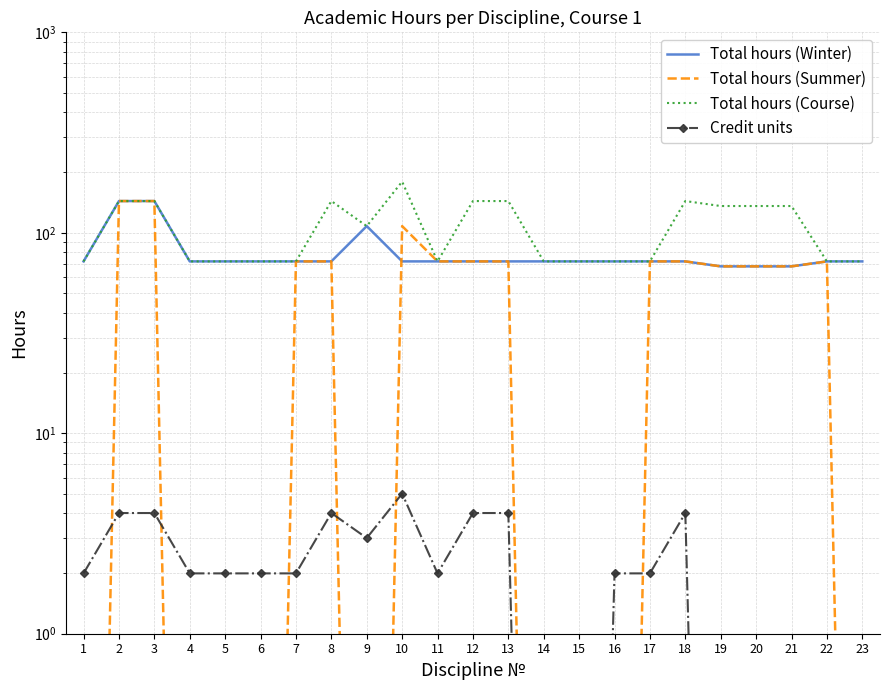

Reading left to right, transcribe all the data shown in this chart.

Total hours (Winter): 1=72.0	2=144.0	3=144.0	4=72.0	5=72.0	6=72.0	7=72.0	8=72.0	9=108.0	10=72.0	11=72.0	12=72.0	13=72.0	14=72.0	15=72.0	16=72.0	17=72.0	18=72.0	19=68.0	20=68.0	21=68.0	22=72.0	23=72.0
Total hours (Summer): 1=0.0	2=144.0	3=144.0	4=0.0	5=0.0	6=0.0	7=72.0	8=72.0	9=0.0	10=108.0	11=72.0	12=72.0	13=72.0	14=0.0	15=0.0	16=0.0	17=72.0	18=72.0	19=68.0	20=68.0	21=68.0	22=72.0	23=0.0
Total hours (Course): 1=72.0	2=144.0	3=144.0	4=72.0	5=72.0	6=72.0	7=72.0	8=144.0	9=108.0	10=180.0	11=72.0	12=144.0	13=144.0	14=72.0	15=72.0	16=72.0	17=72.0	18=144.0	19=136.0	20=136.0	21=136.0	22=72.0	23=72.0
Credit units: 1=2.0	2=4.0	3=4.0	4=2.0	5=2.0	6=2.0	7=2.0	8=4.0	9=3.0	10=5.0	11=2.0	12=4.0	13=4.0	14=0.0	15=0.0	16=2.0	17=2.0	18=4.0	19=0.0	20=0.0	21=0.0	22=0.0	23=0.0